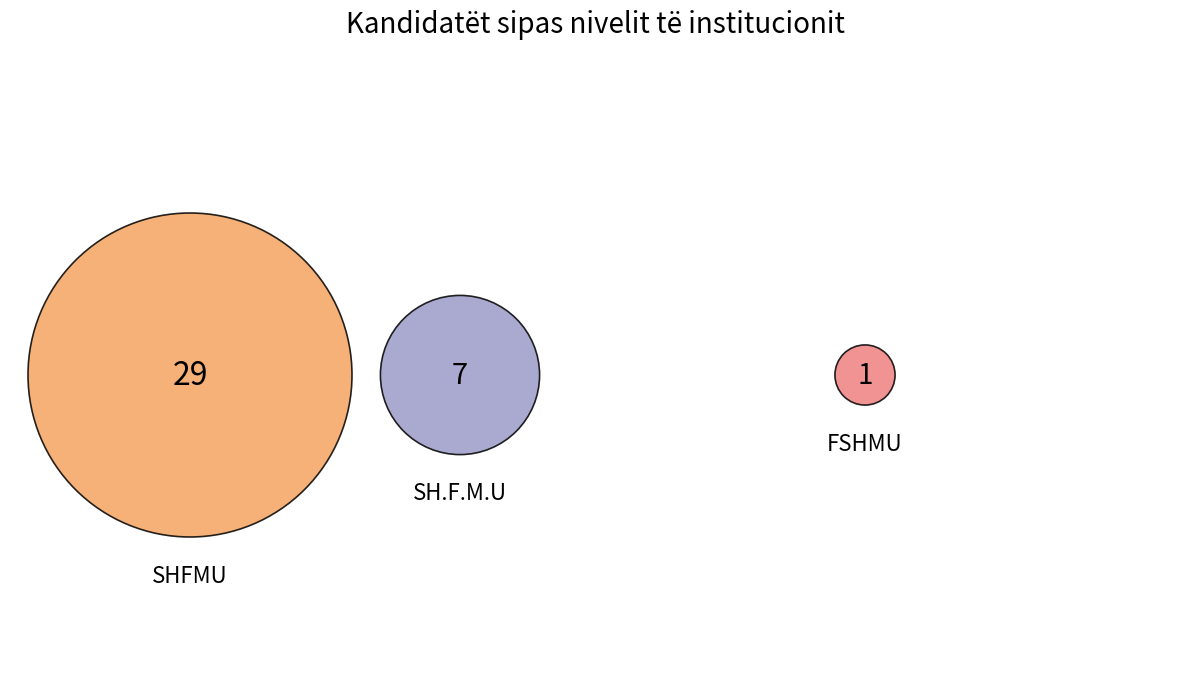

Approximately how many times larger is the value at SHFMU compared to FSHMU?

29.0